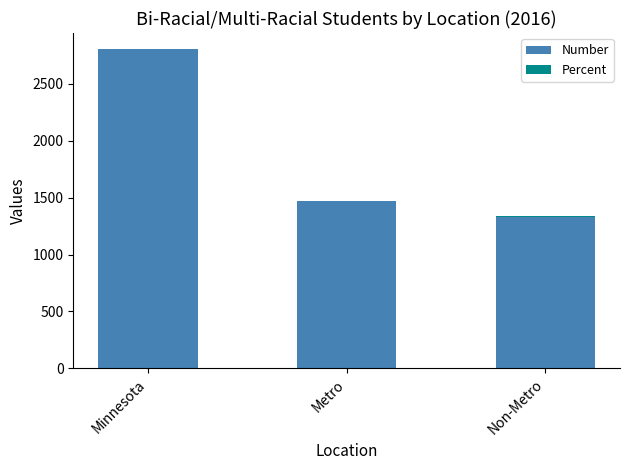

At which category is the sum across all series the highest?

Minnesota